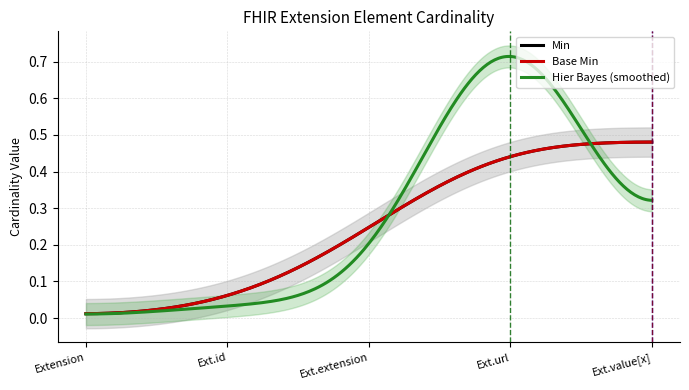

True or false: Min has more than 1 interior local peaks.

False